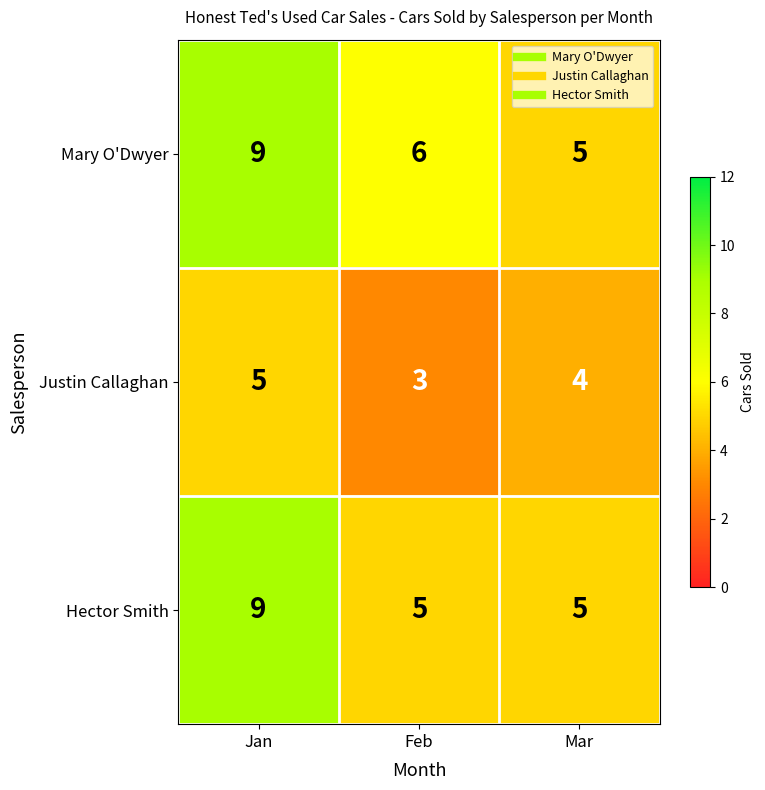

Reading left to right, list all the values displayed in this chart.

Mary O'Dwyer: Jan=9	Feb=6	Mar=5
Justin Callaghan: Jan=5	Feb=3	Mar=4
Hector Smith: Jan=9	Feb=5	Mar=5